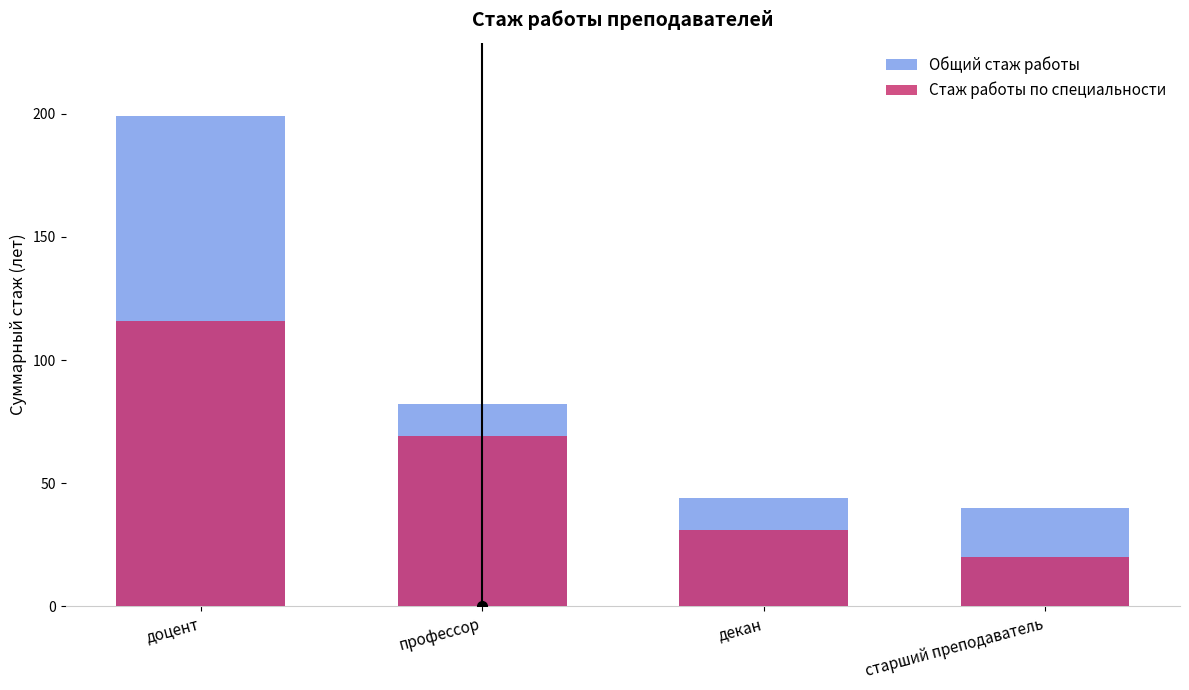

What are all the series names shown in the legend?

Общий стаж работы, Стаж работы по специальности